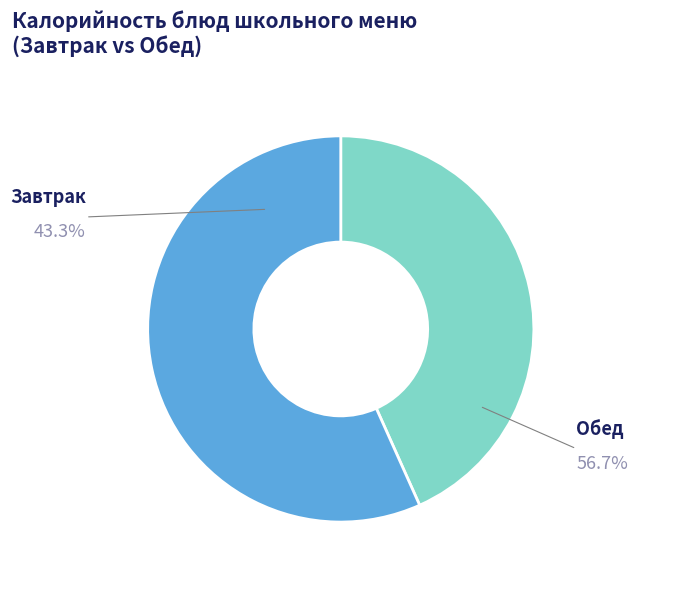

Count the number of slices in the pie.

2